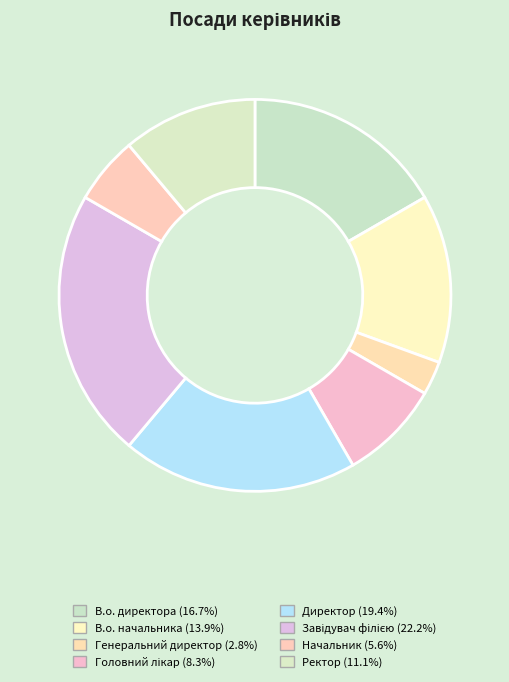

Between Начальник and Директор, which is larger?

Директор